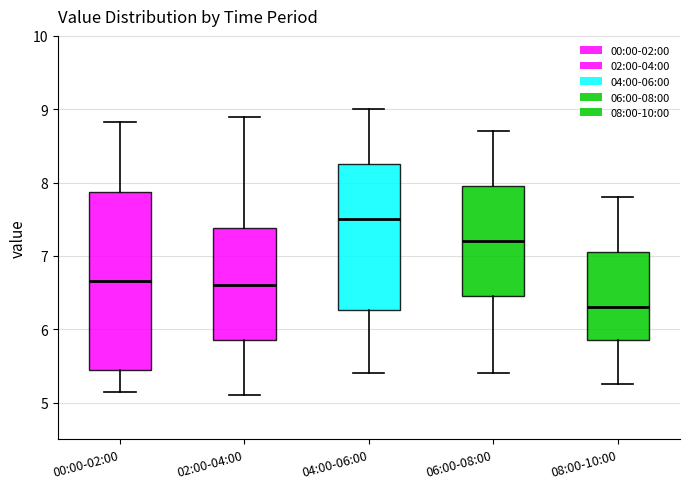

Reading left to right, read every box against the y-axis: the position of its median line, the range the box covers, and the ends of its whiskers. The values are not printed on the chart, so give them approximately, as read against the axis.

00:00-02:00: median 6.7, box 5.4 to 7.9, whiskers 5.2 to 8.8
02:00-04:00: median 6.6, box 5.9 to 7.4, whiskers 5.1 to 8.9
04:00-06:00: median 7.5, box 6.3 to 8.3, whiskers 5.4 to 9.0
06:00-08:00: median 7.2, box 6.5 to 8.0, whiskers 5.4 to 8.7
08:00-10:00: median 6.3, box 5.9 to 7.1, whiskers 5.3 to 7.8